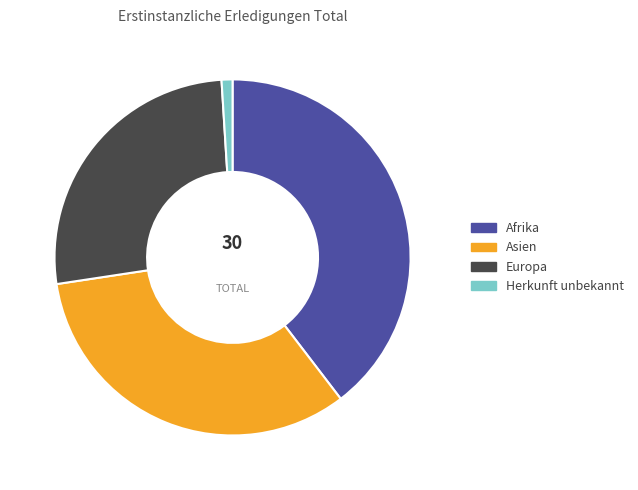

What is the largest slice in the pie chart?

Afrika